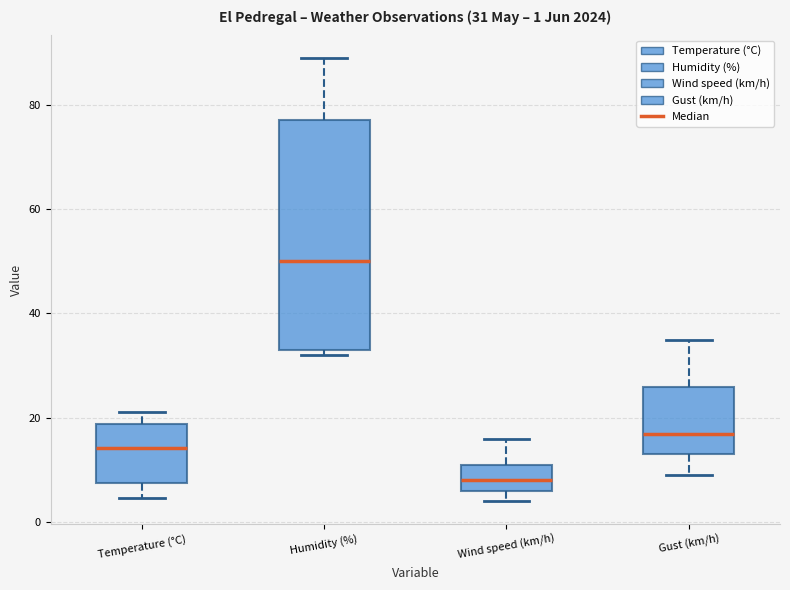

Which box is the tallest, from its lower edge to its upper edge?

Humidity (%)